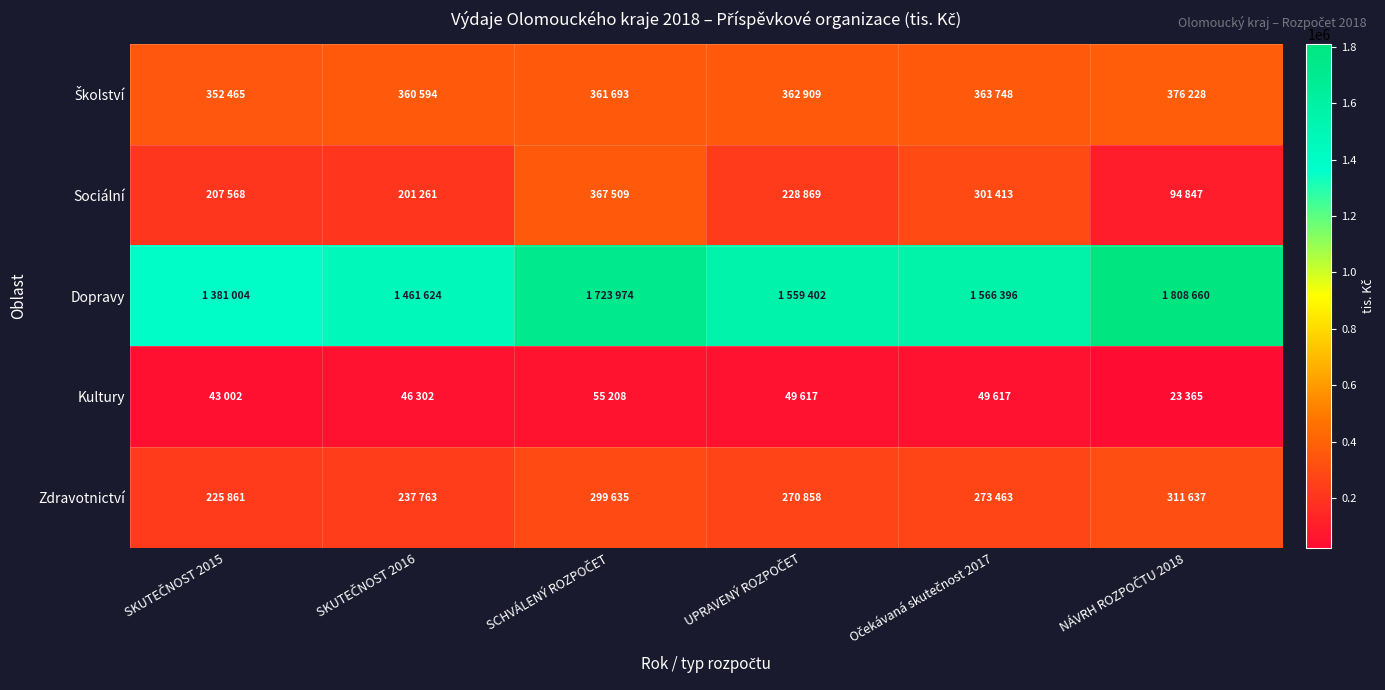

What is the spread (max minus min) of values at UPRAVENÝ ROZPOČET?

1509785